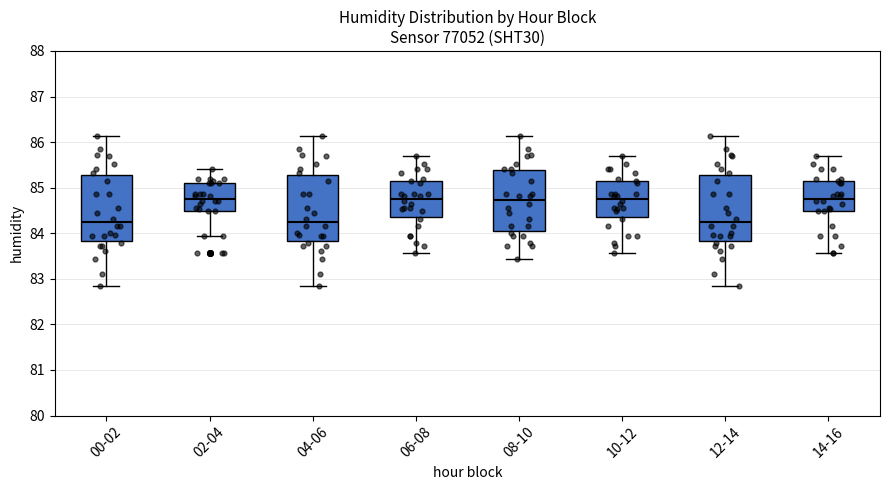

Where does the upper whisker of the box for 08-10 end on the y-axis? The values are not printed on the chart, so give them approximately, as read against the axis.

86.1